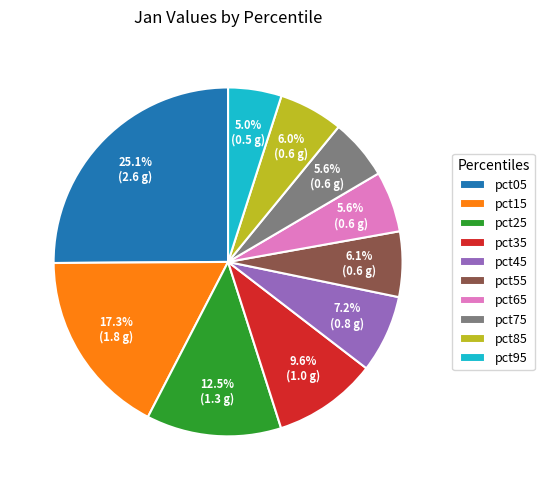

How many slices are in this pie chart?

10